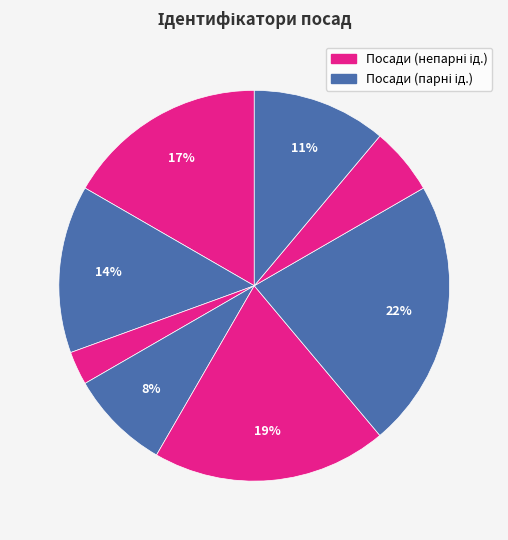

How many slices are in this pie chart?

8